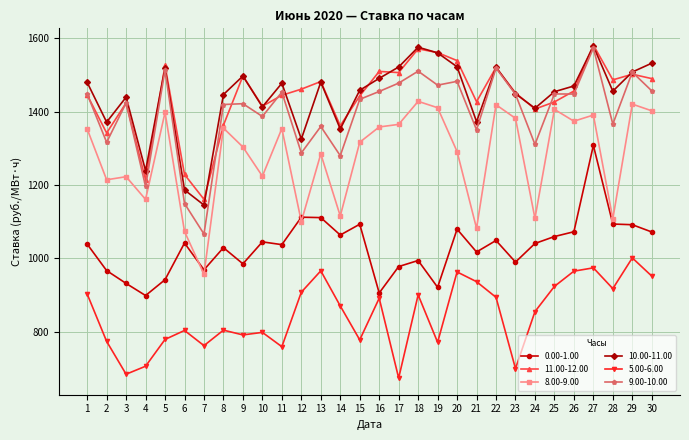

Count the number of data series in this chart.

6